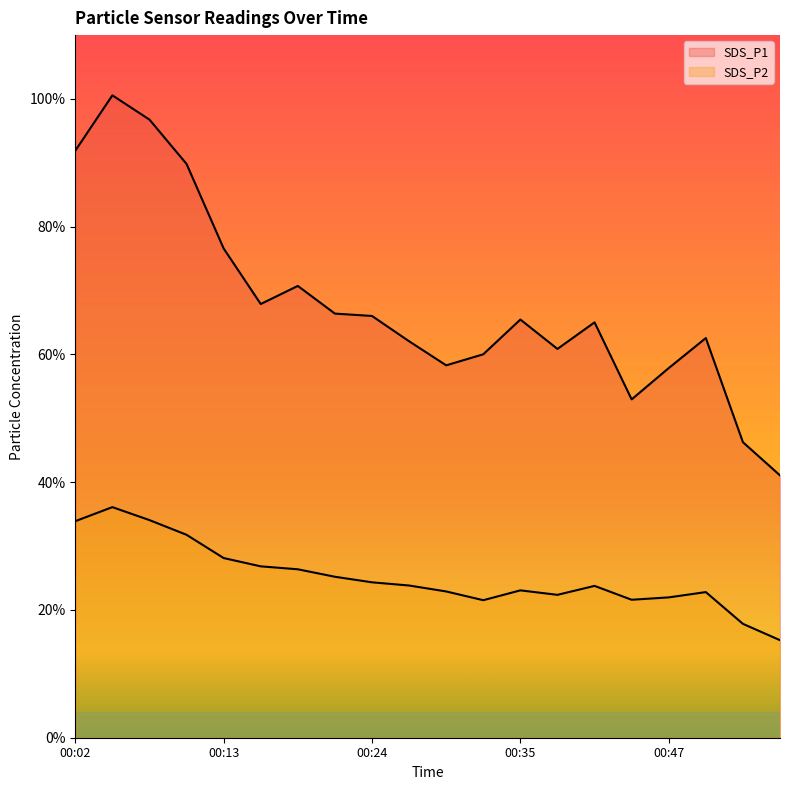

How many lines are shown in the chart?

2